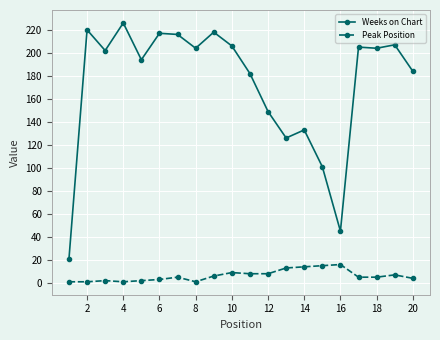

True or false: Weeks on Chart and Peak Position cross at least once.

False